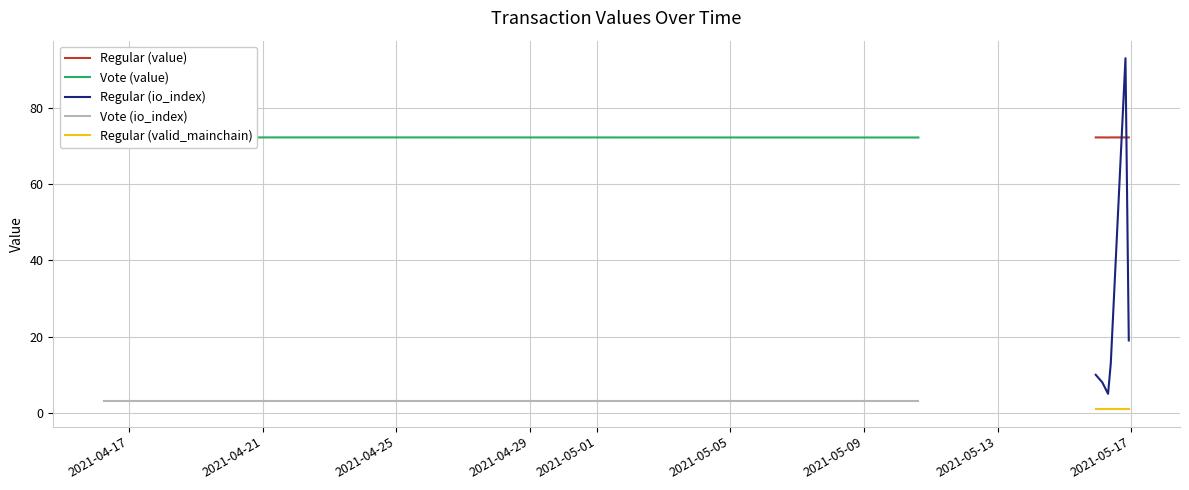

What is the minimum value for Regular (io_index)?

5.0